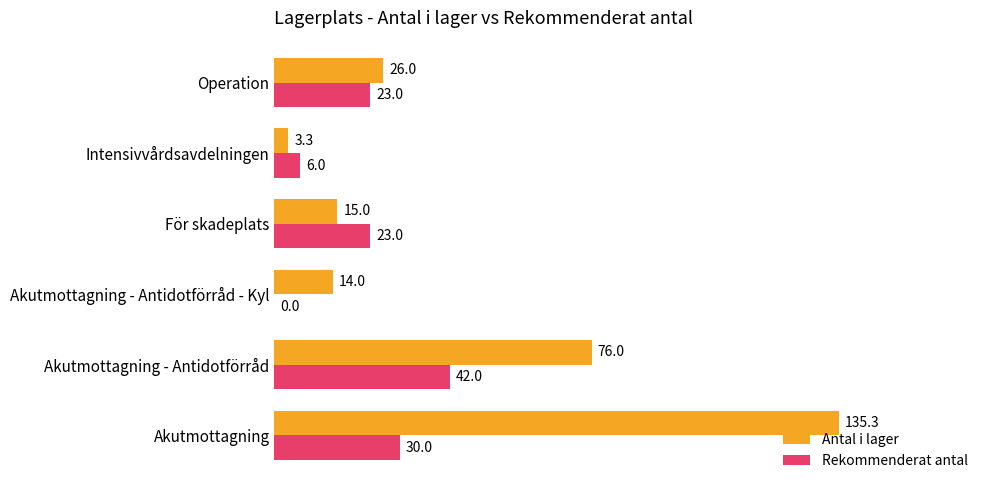

Which series has the largest range (max minus min)?

Antal i lager